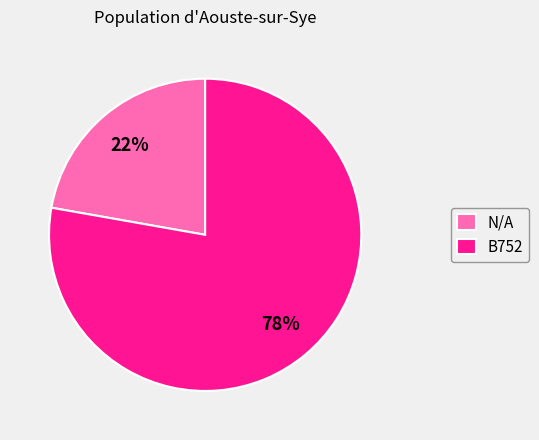

Does B752 represent more than half of the total?

Yes